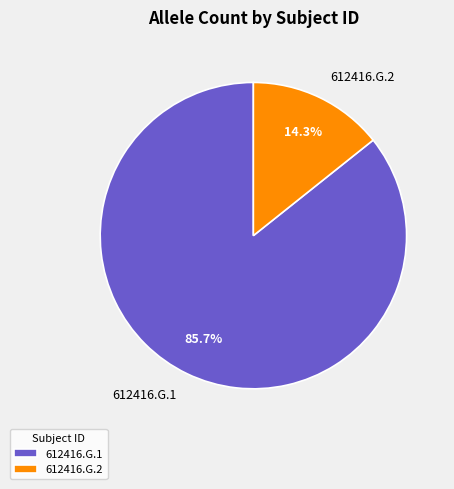

Which category accounts for the majority?

612416.G.1